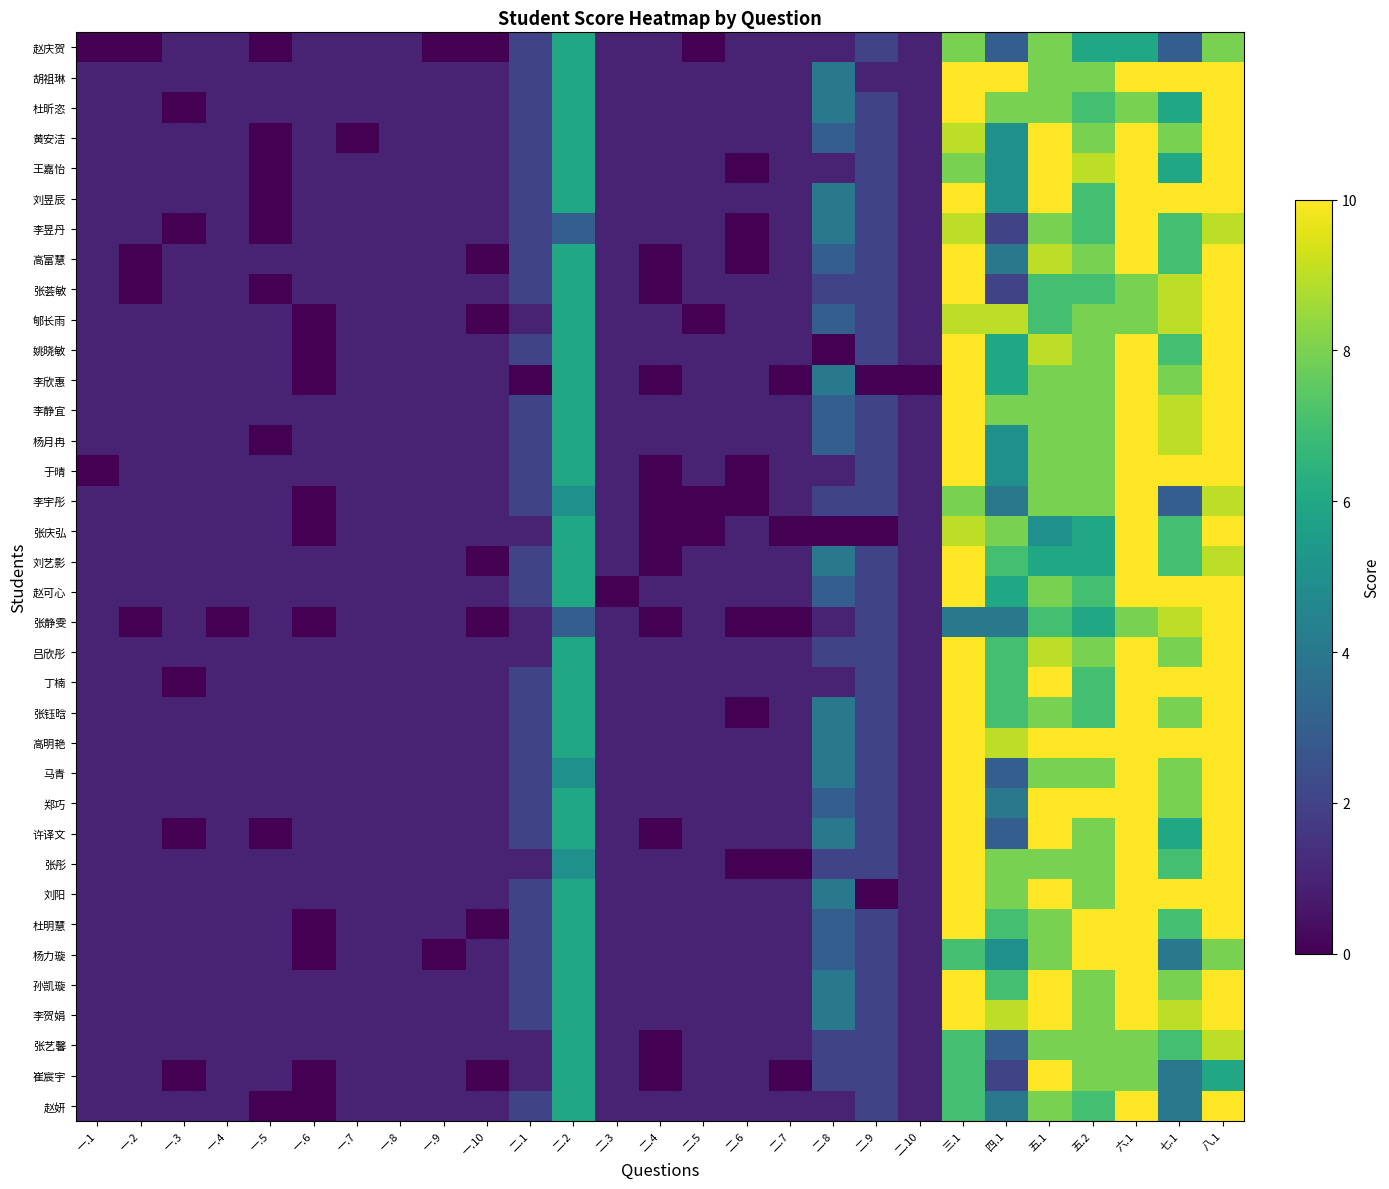

How many data points does each series have?

27